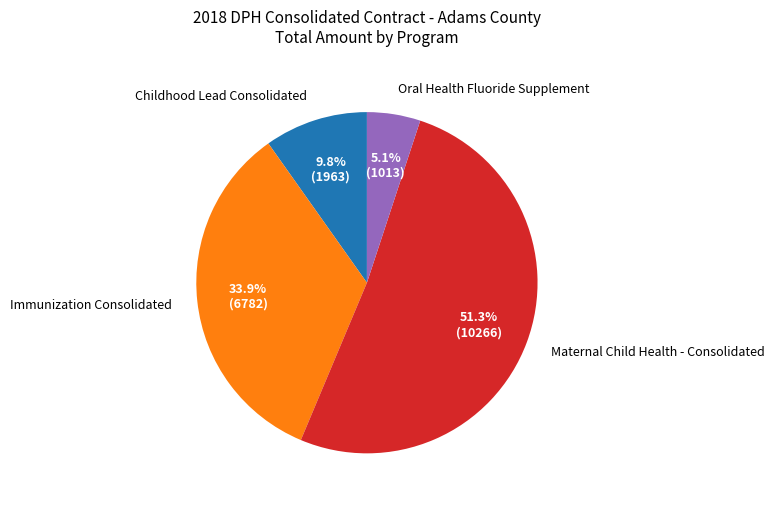

Does Immunization Consolidated account for over 50% of the chart?

No